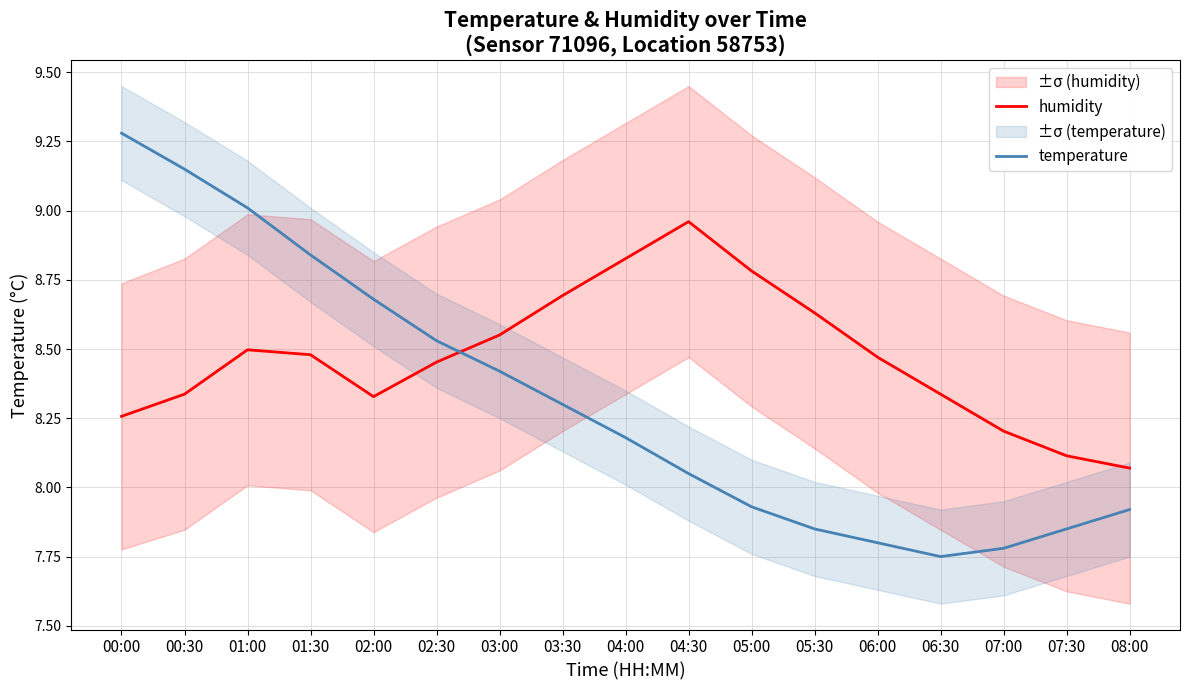

At which category is the sum across all series the highest?

00:00